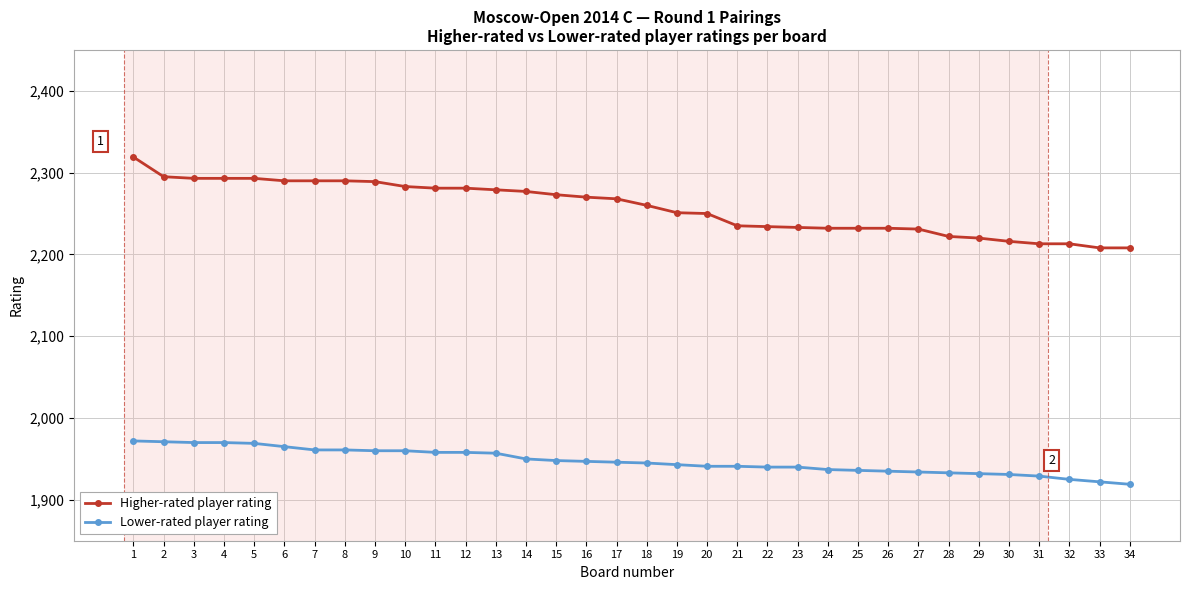

True or false: Lower-rated player rating and Higher-rated player rating cross at least once.

False